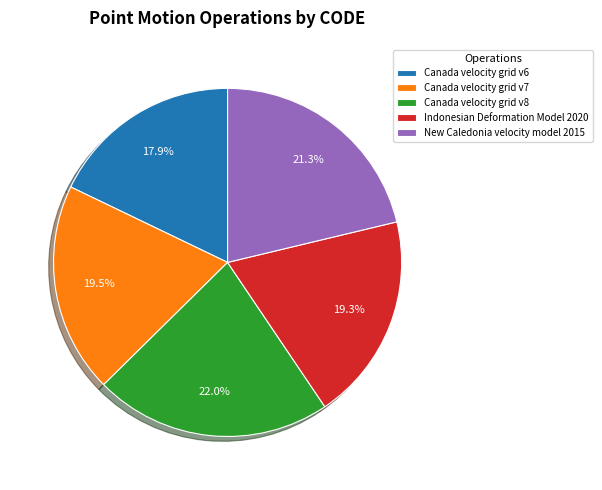

How many slices are in this pie chart?

5